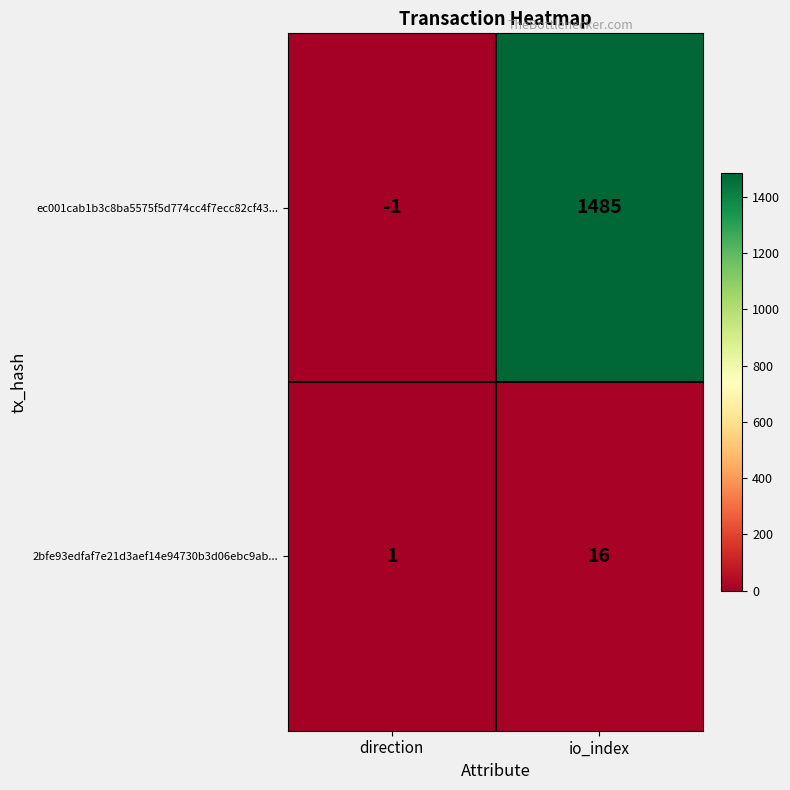

What is the spread (max minus min) of values at direction?

2